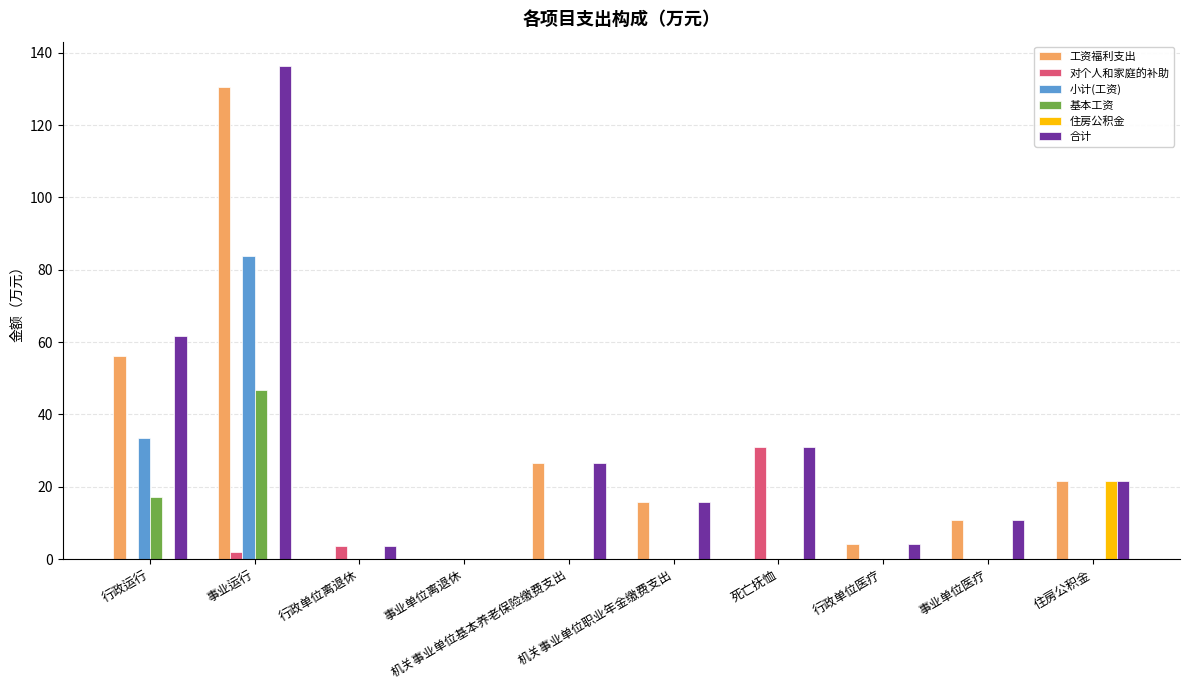

The value of 基本工资 at 机关事业单位职业年金缴费支出 is -25.4. True or false?

False